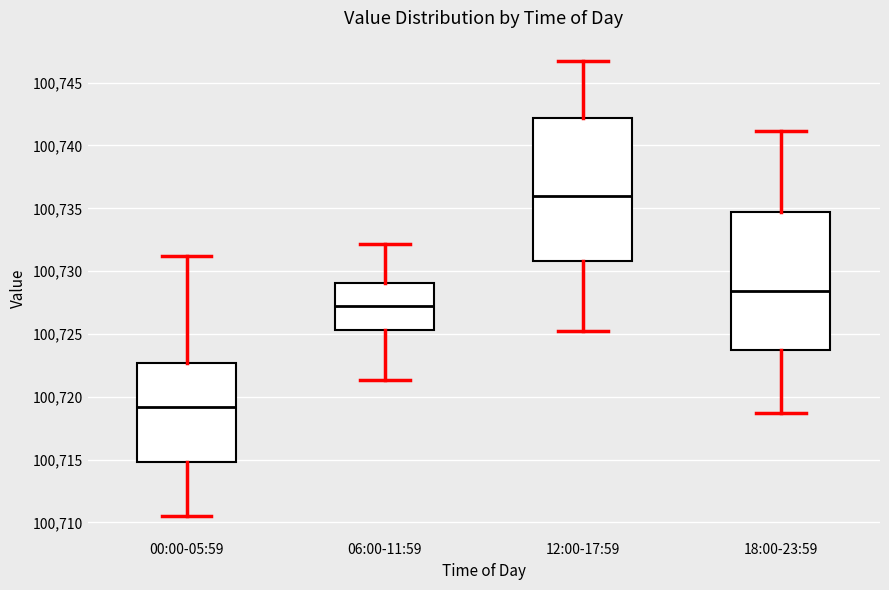

Which box has the lowest median line?

00:00-05:59